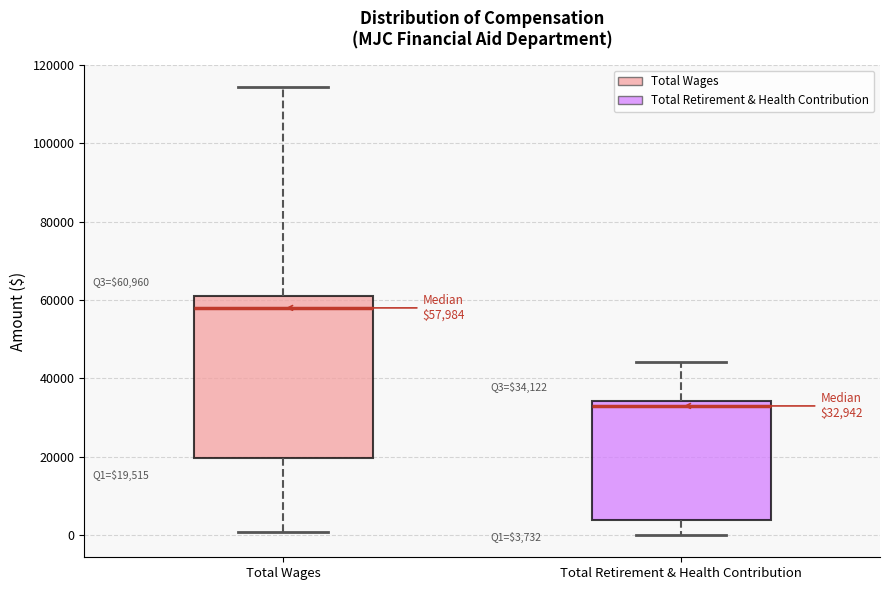

Which box's median line is the highest?

Total Wages